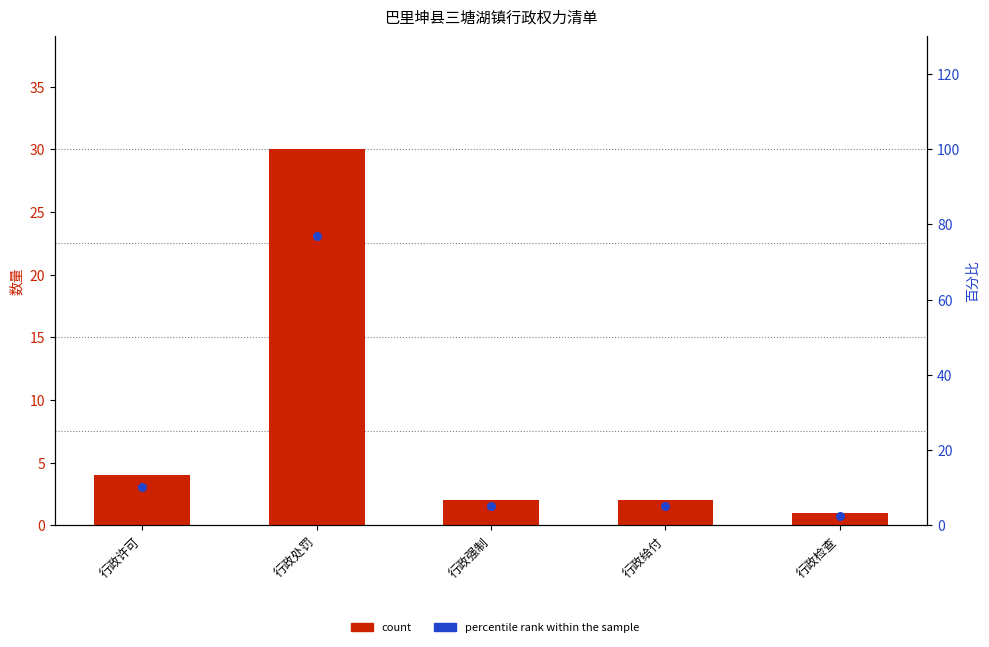

At how many categories does at least one series exceed 12?

1